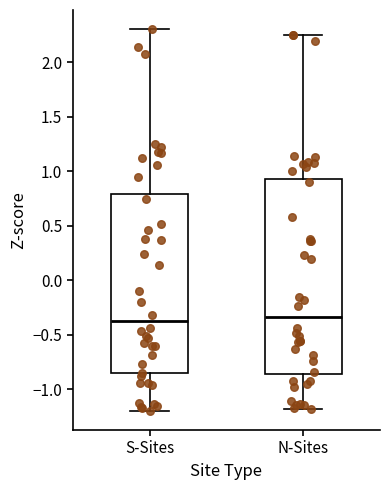

Reading left to right, read every box against the y-axis: the position of its median line, the range the box covers, and the ends of its whiskers. The values are not printed on the chart, so give them approximately, as read against the axis.

S-Sites: median -0.40, box -0.85 to 0.80, whiskers -1.20 to 2.30
N-Sites: median -0.35, box -0.85 to 0.95, whiskers -1.20 to 2.25